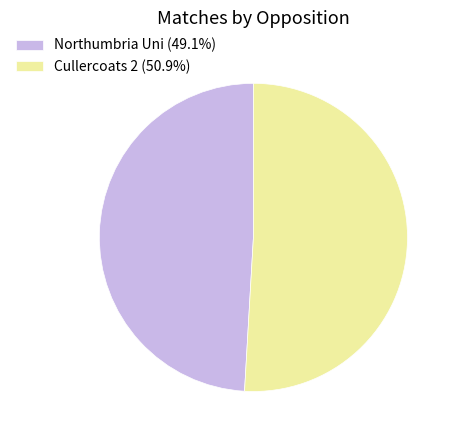

Do Northumbria Uni (49.1%) and Cullercoats 2 (50.9%) together represent more than half of the pie?

Yes